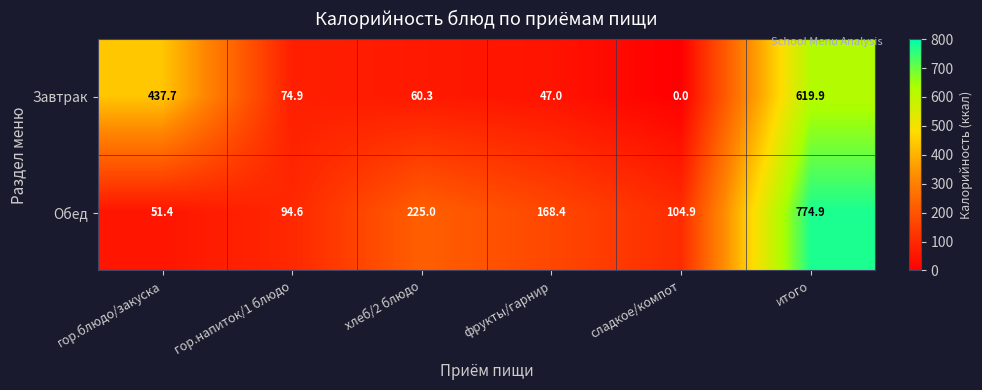

What is the approximate value of Обед at сладкое/компот?

104.9